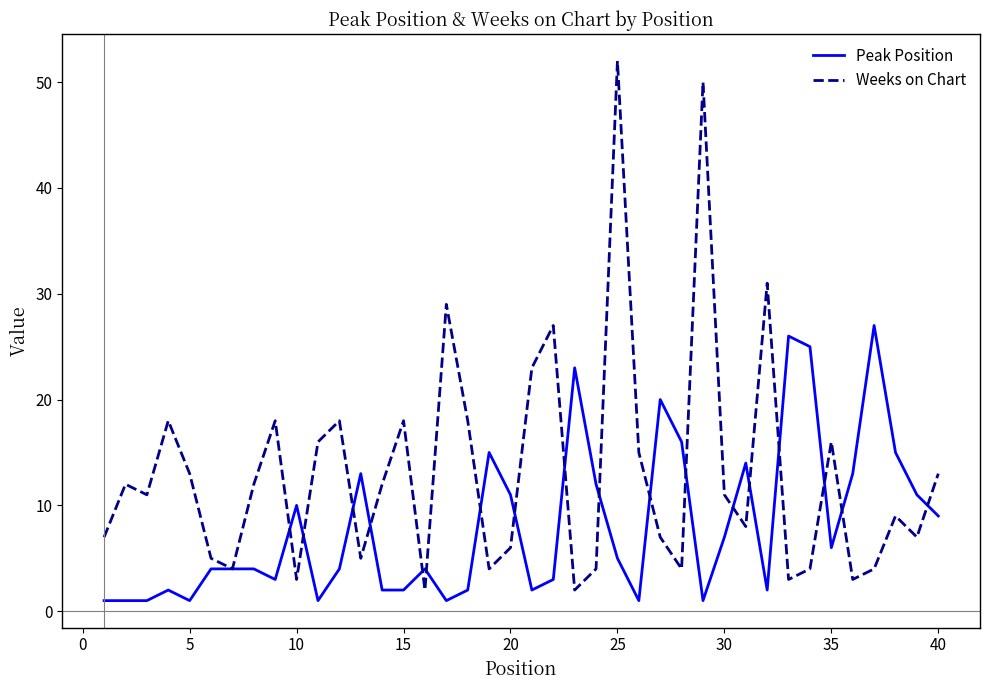

Reading left to right, extract all data points from this chart.

Peak Position: 1	1	1	2	1	4	4	4	3	10	1	4	13	2	2	4	1	2	15	11	2	3	23	12	5	1	20	16	1	7	14	2	26	25	6	13	27	15	11	9
Weeks on Chart: 7	12	11	18	13	5	4	12	18	3	16	18	5	12	18	2	29	18	4	6	23	27	2	4	52	15	7	4	50	11	8	31	3	4	16	3	4	9	7	13